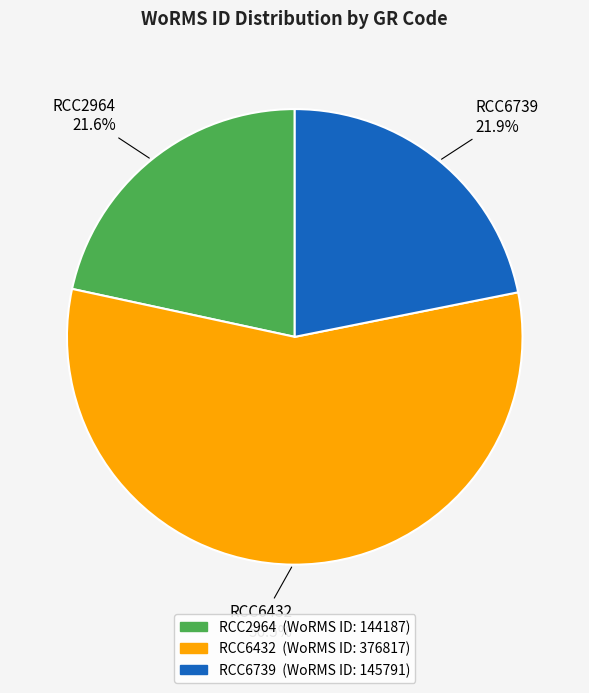

Does any single category account for the majority?

Yes